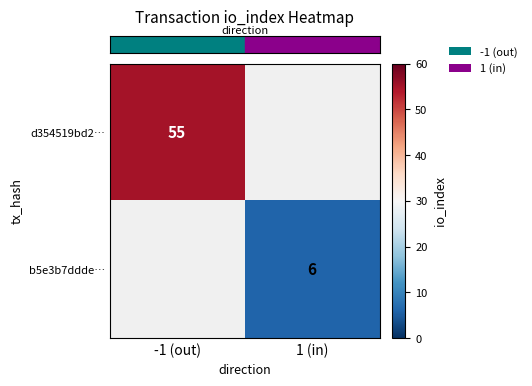

At which label does row_0 reach its peak?

-1 (out)